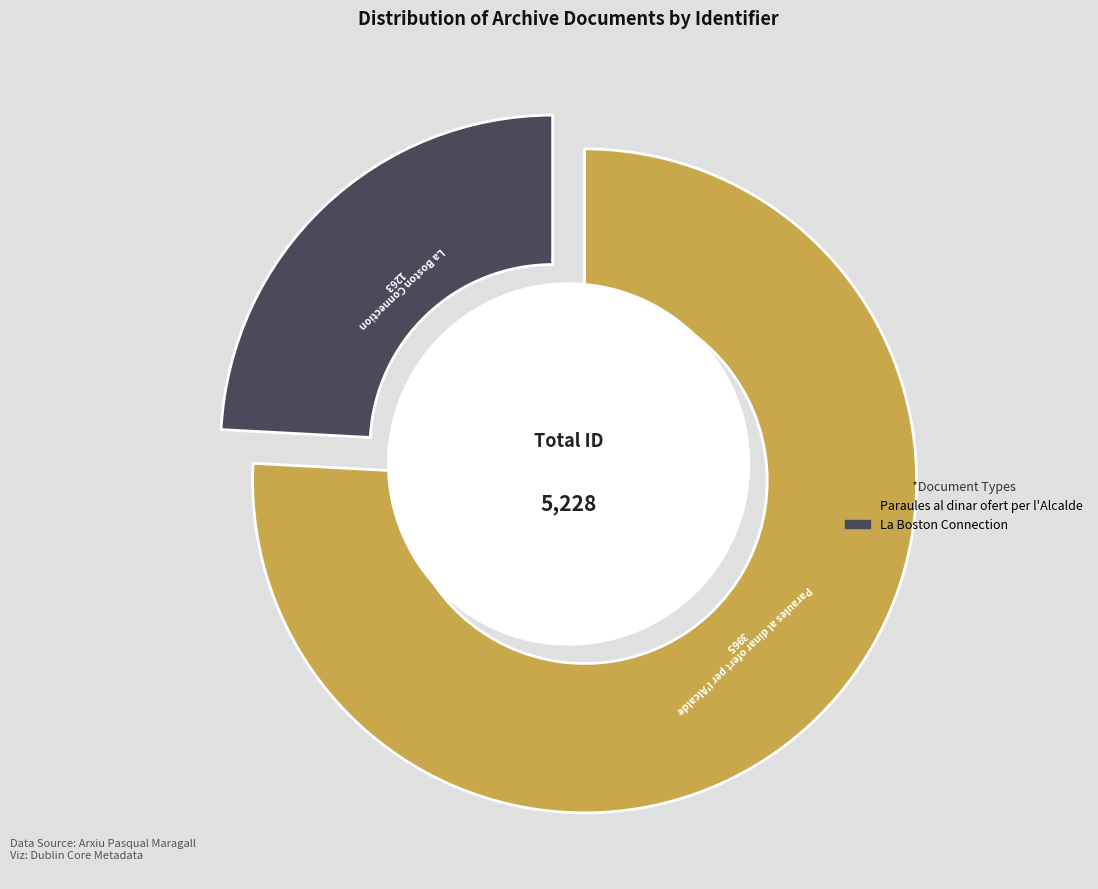

To the nearest percent, what is the difference between the Paraules al dinar ofert per l'Alcalde and La Boston Connection slice percentages?

52%